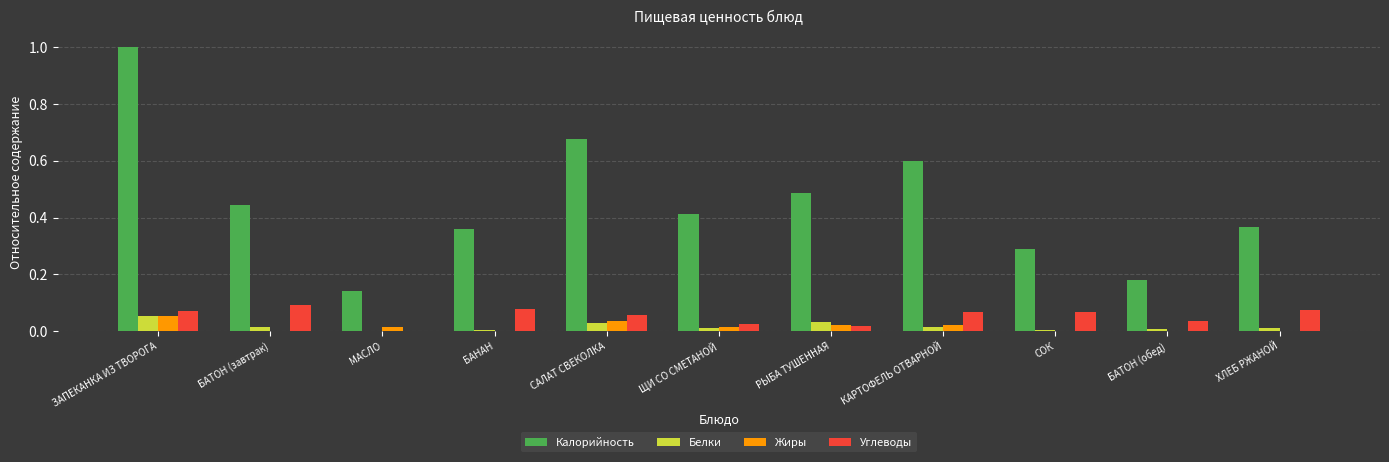

Is the value of Калорийность at ХЛЕБ РЖАНОЙ greater than the value of Белки at КАРТОФЕЛЬ ОТВАРНОЙ?

Yes